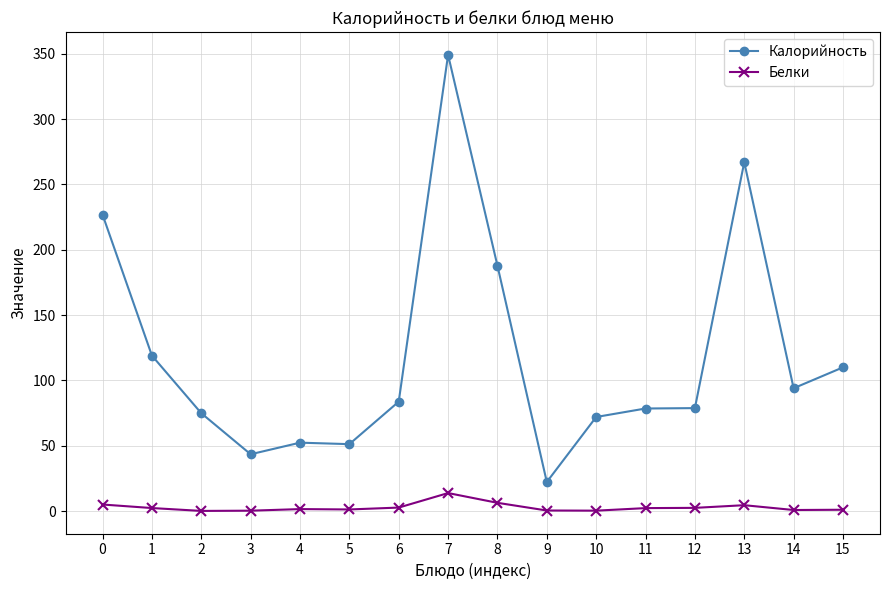

At how many categories does at least one series exceed 115?

5